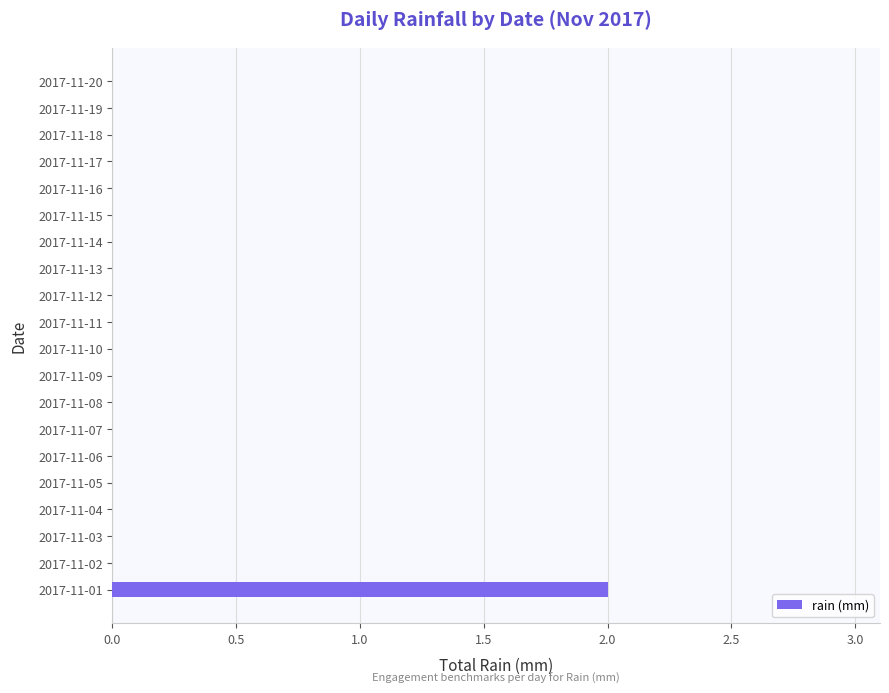

Count the values in the range 0 to 1.

19